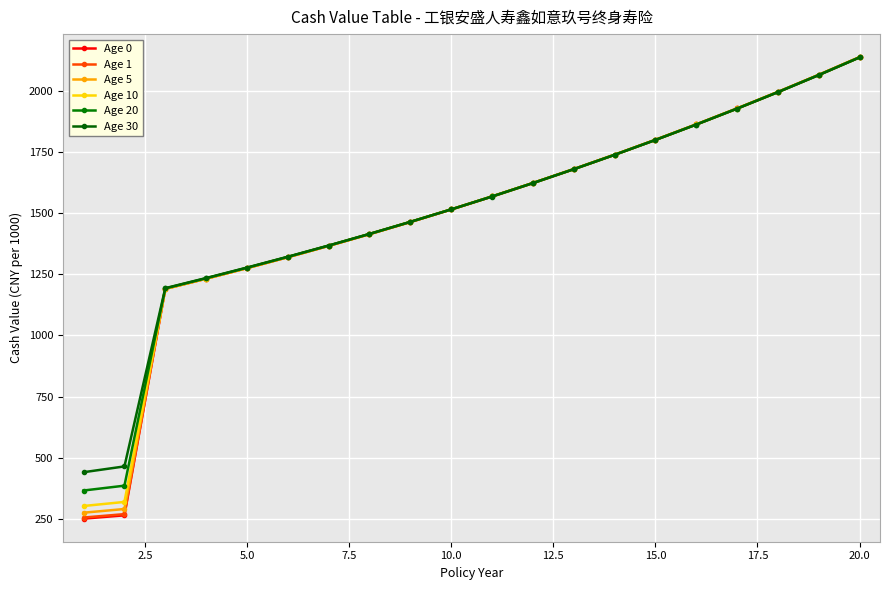

Reading left to right, extract all data points from this chart.

Age 0: 252.3	265.8	1190.3	1232.0	1275.1	1319.7	1365.9	1413.7	1463.2	1514.4	1567.4	1622.2	1679.0	1737.8	1798.6	1861.5	1926.7	1994.1	2063.9	2136.1
Age 1: 256.8	270.7	1190.3	1232.0	1275.1	1319.7	1365.9	1413.7	1463.2	1514.4	1567.4	1622.2	1679.0	1737.8	1798.6	1861.5	1926.7	1994.1	2063.9	2136.1
Age 5: 276.5	291.6	1190.4	1232.0	1275.2	1319.8	1366.0	1413.8	1463.2	1514.5	1567.5	1622.3	1679.1	1737.8	1798.5	1861.5	1926.6	1994.0	2063.8	2136.0
Age 10: 303.9	320.5	1190.8	1232.5	1275.6	1320.3	1366.5	1414.3	1463.6	1514.7	1567.6	1622.4	1679.0	1737.7	1798.5	1861.4	1926.5	1994.0	2063.7	2135.9
Age 20: 367.1	386.9	1192.2	1233.6	1276.5	1321.0	1367.0	1414.6	1463.8	1514.9	1567.7	1622.4	1679.0	1737.6	1798.3	1861.2	1926.3	1993.7	2063.5	2135.7
Age 30: 441.9	465.5	1193.1	1234.4	1277.2	1321.4	1367.2	1414.6	1463.7	1514.5	1567.0	1621.8	1678.5	1737.2	1798.0	1860.8	1925.9	1993.2	2062.9	2135.0